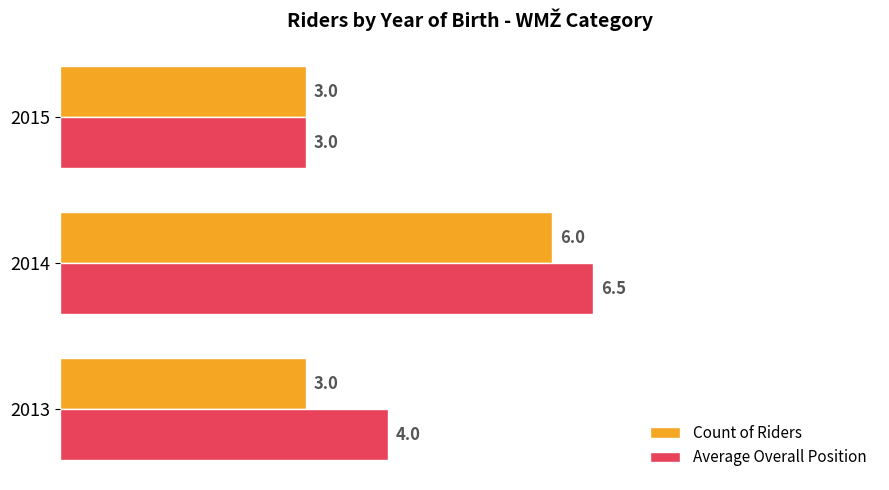

The Average Overall Position series shows 6.5 at 2014. True or false?

True